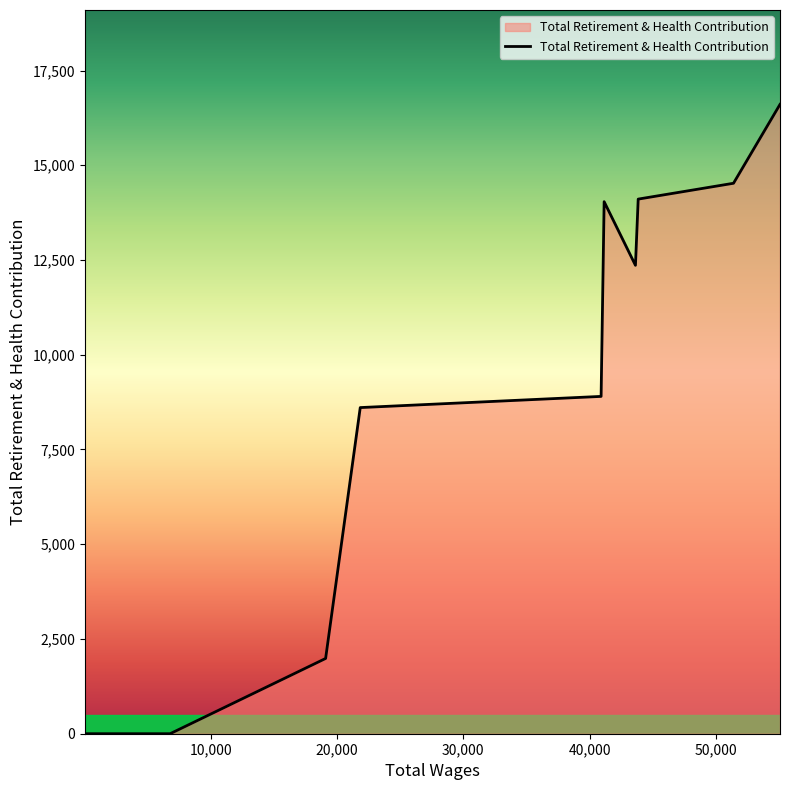

What is the difference between the maximum and minimum values?

16606